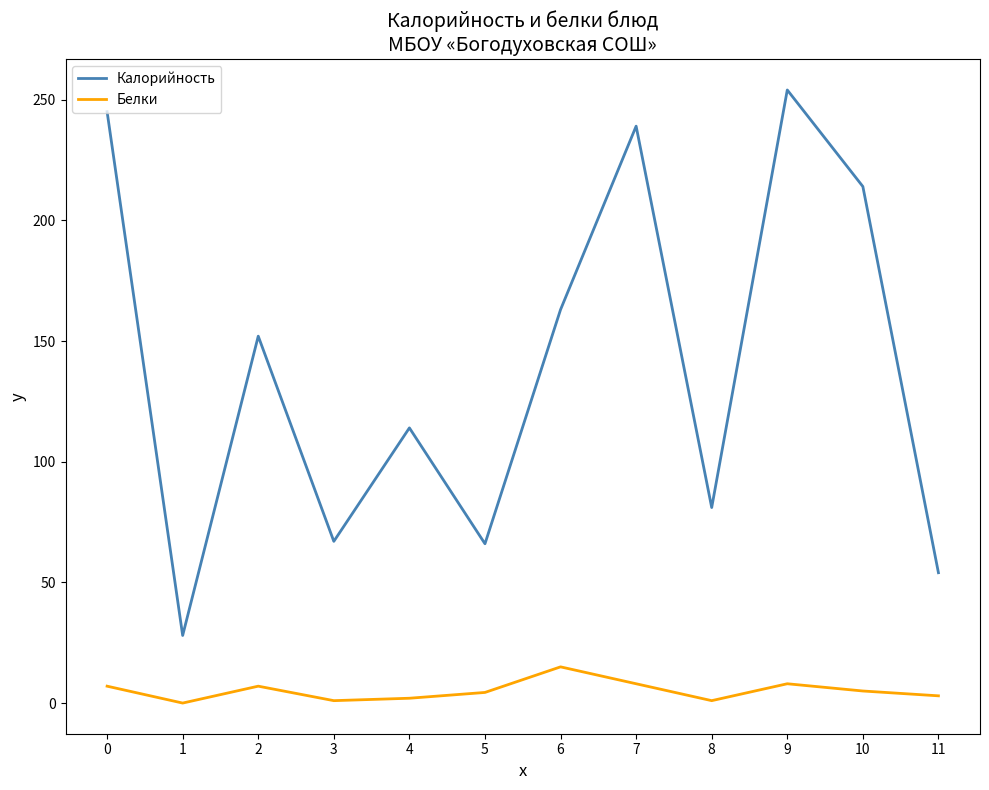

Which series changed the most between 0 and 11?

Калорийность